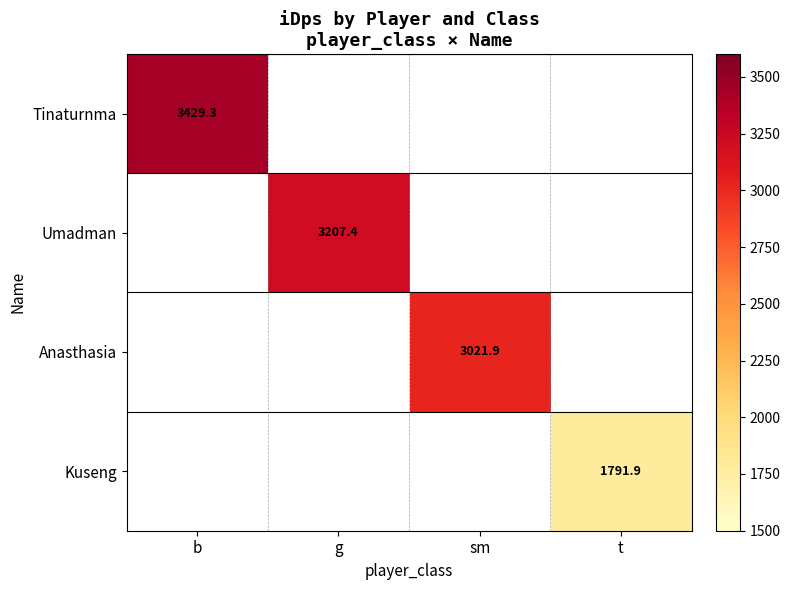

At how many categories does at least one series exceed 2206?

3